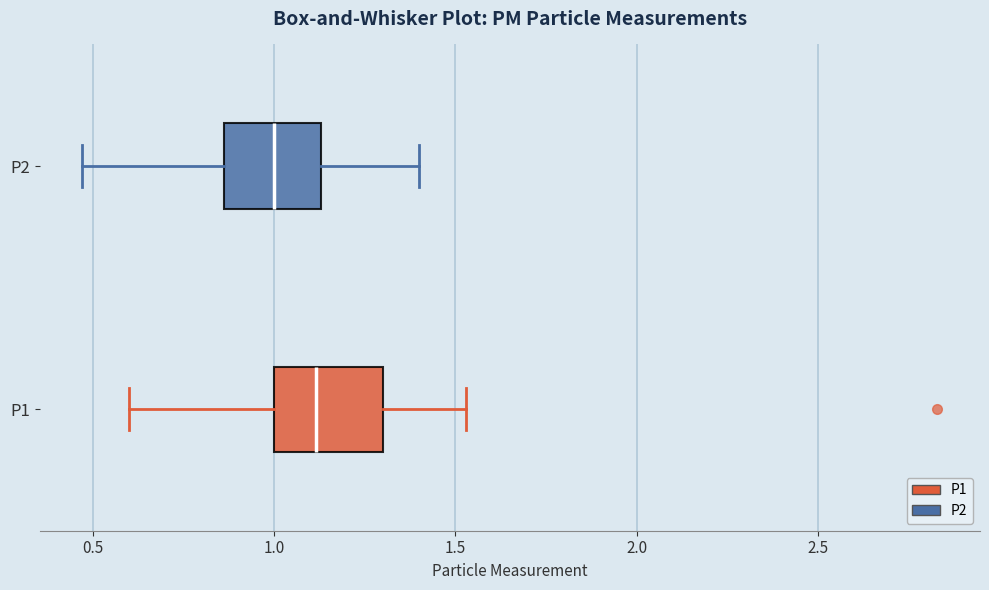

Where does the left whisker of the box for P2 end on the x-axis? The values are not printed on the chart, so give them approximately, as read against the axis.

0.45